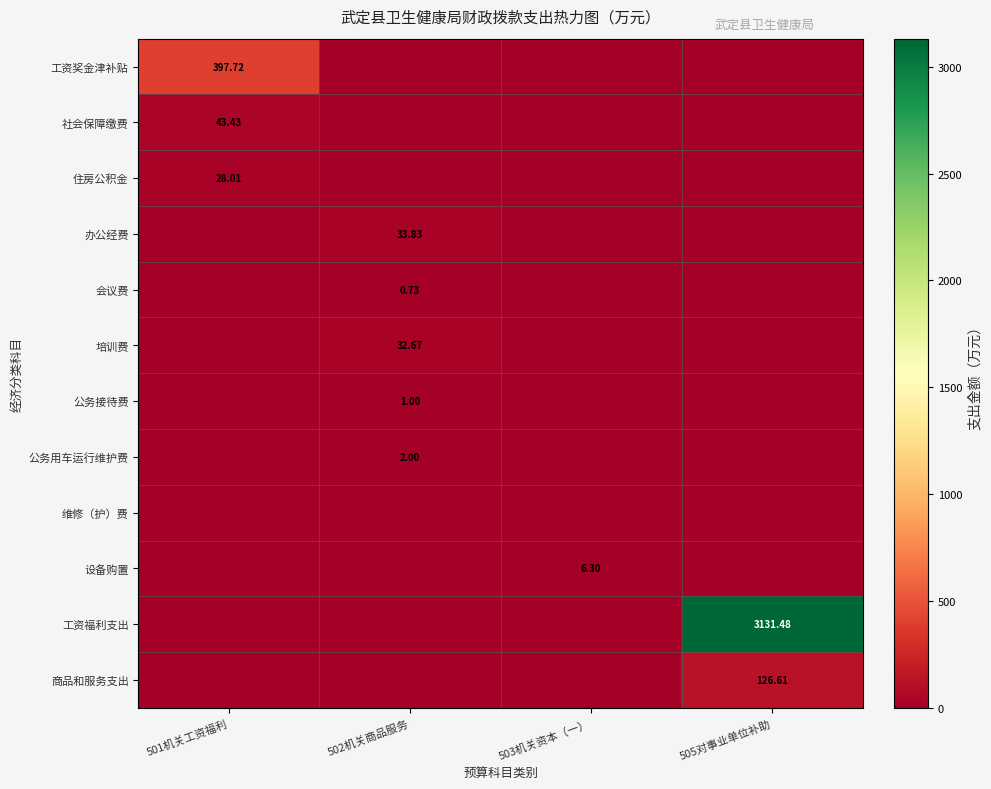

What is the total value across all series at 502机关商品服务?

70.2